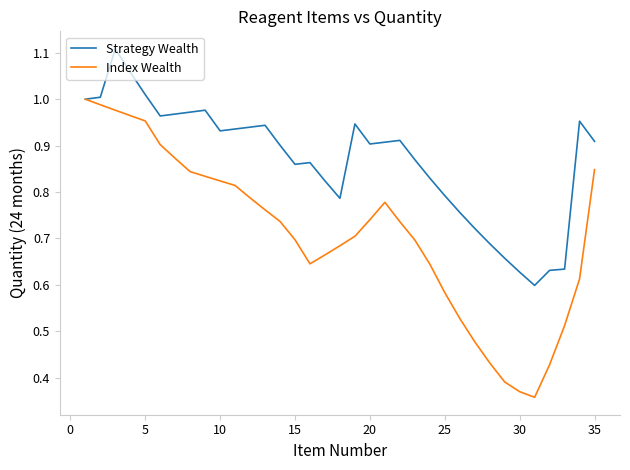

Which series has the widest spread of values?

Index Wealth